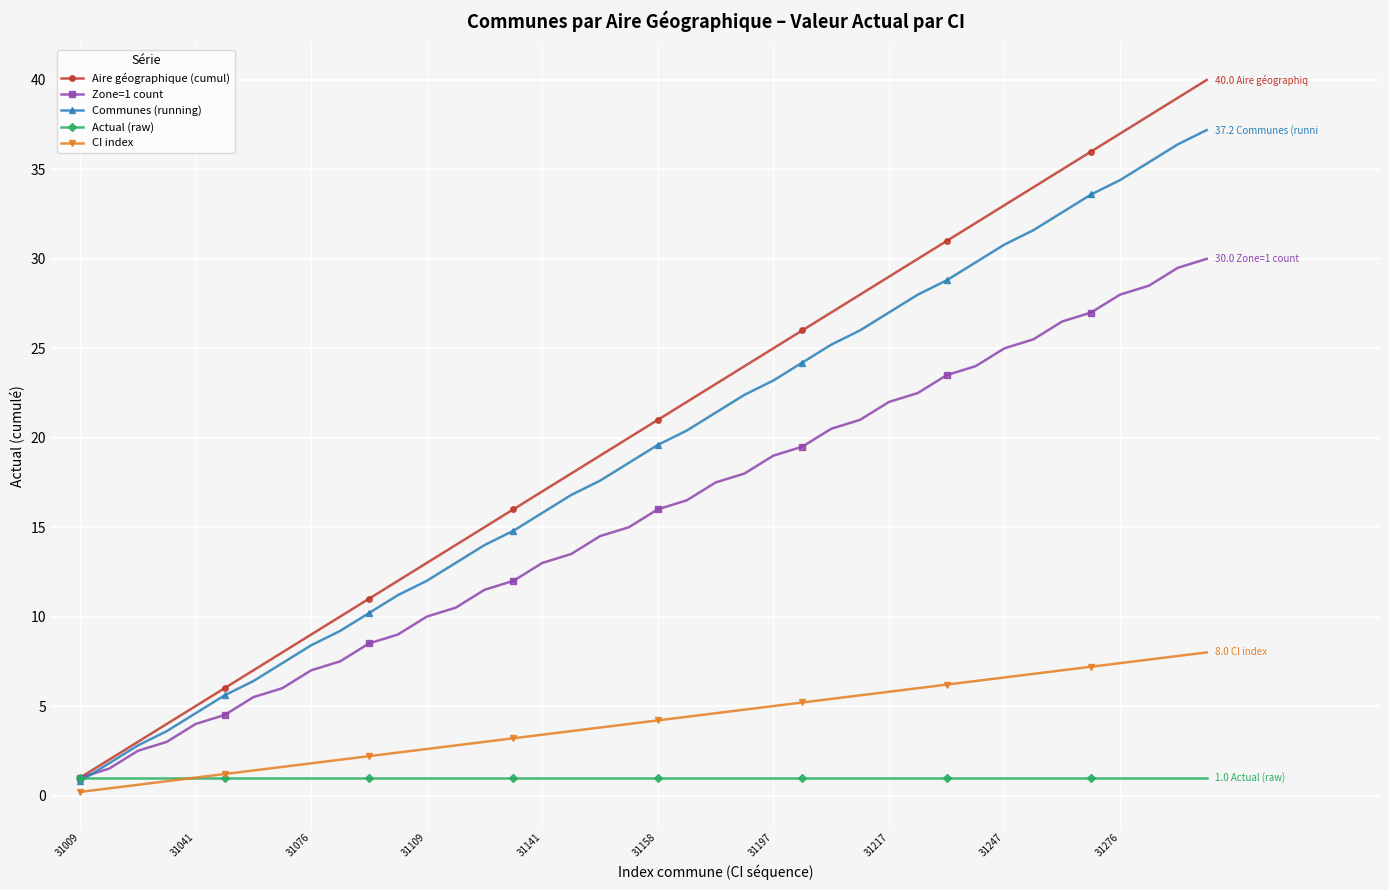

How many intersections are there between Zone=1 count and Communes (running)?

1